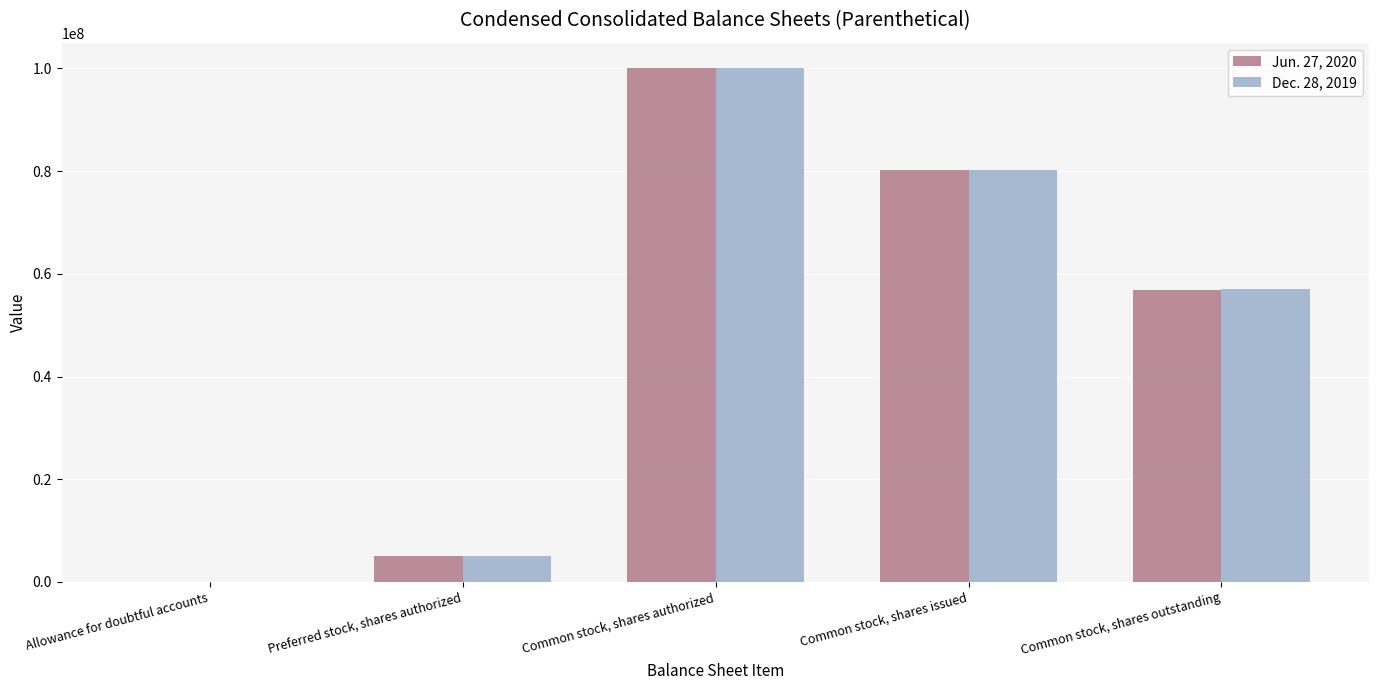

What are all the series names shown in the legend?

Jun. 27, 2020, Dec. 28, 2019